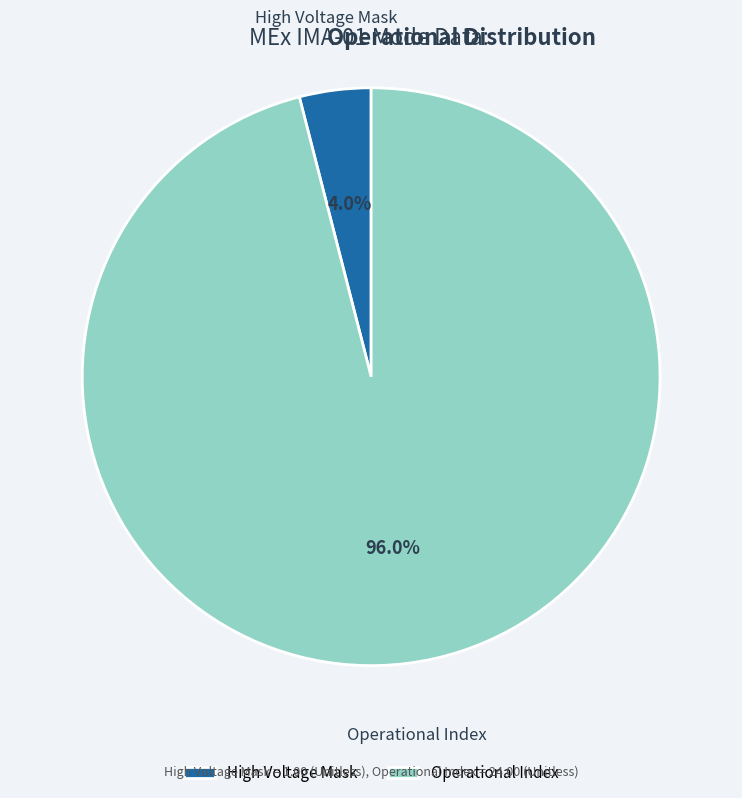

What percentage is the High Voltage Mask slice, to the nearest percent?

4%